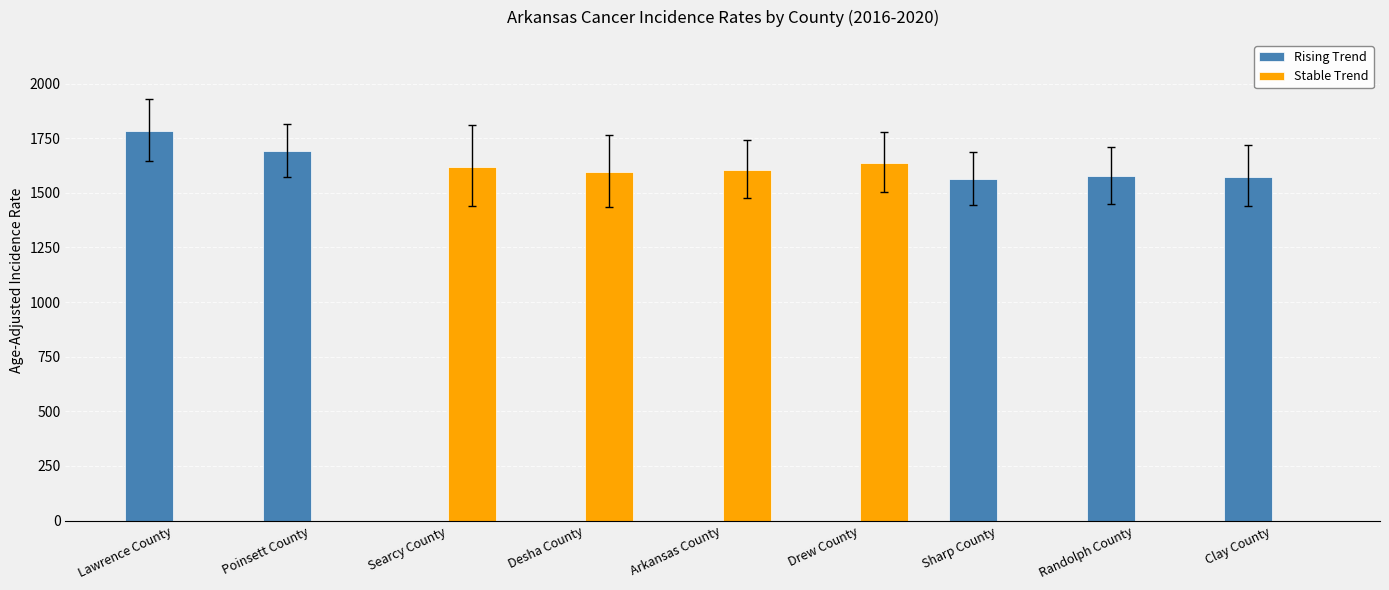

What value does the Rising Trend series have at Lawrence County?

1783.1